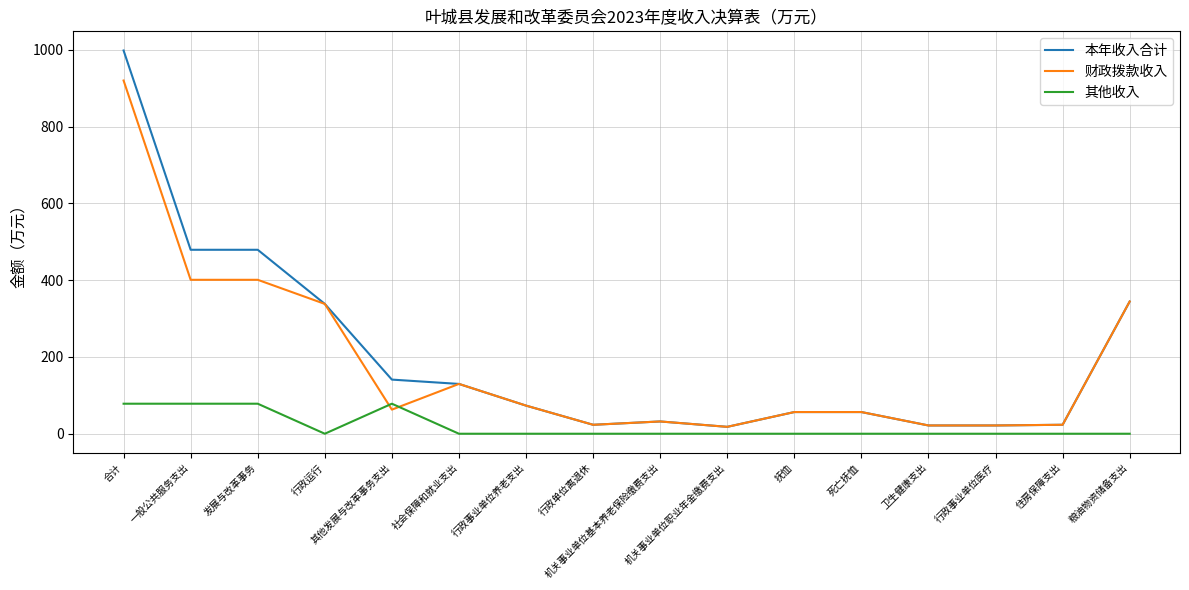

What is the highest value of the 其他收入 series?

78.2